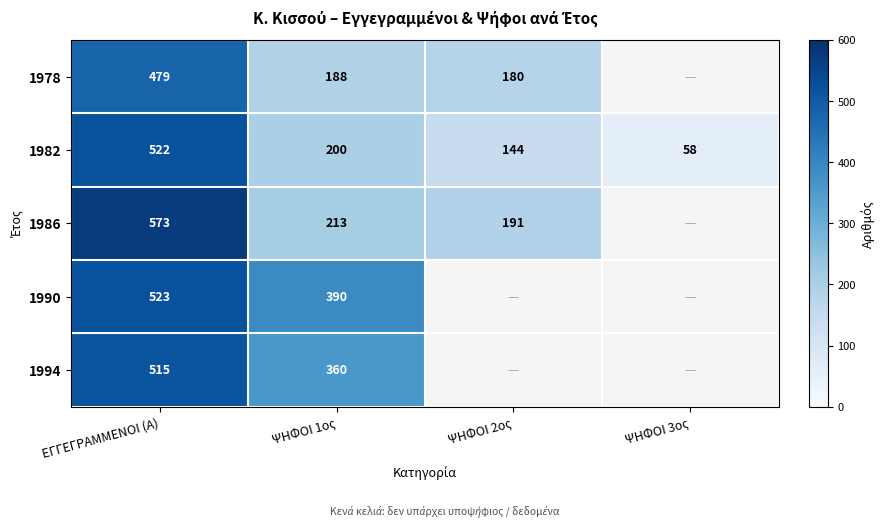

Which series changed the most between ΕΓΓΕΓΡΑΜΜΕΝΟΙ (Α) and ΨΗΦΟΙ 1ος?

1986